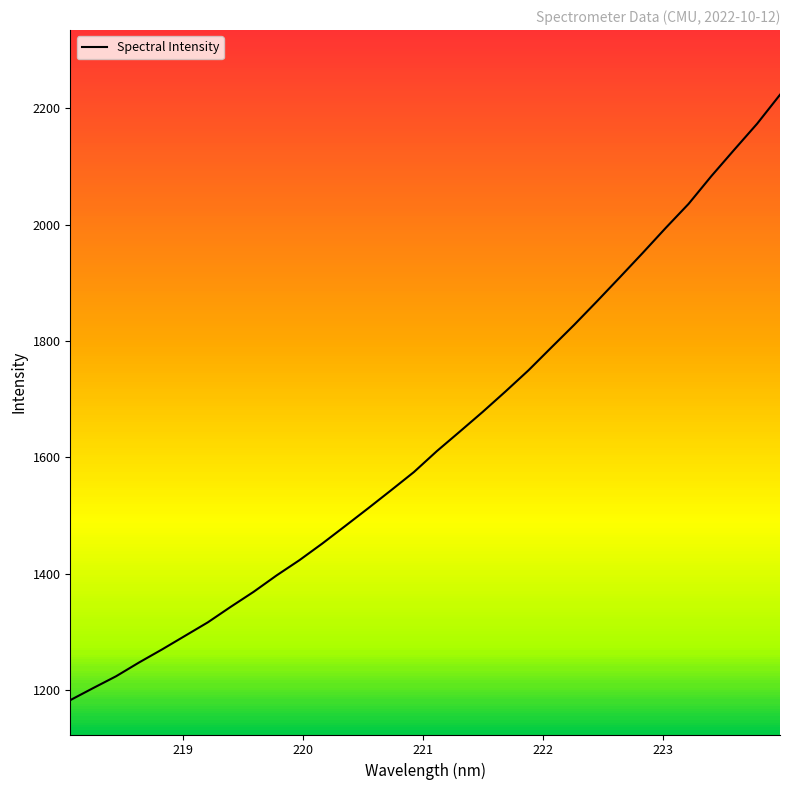

How many categories are shown in the chart?

32